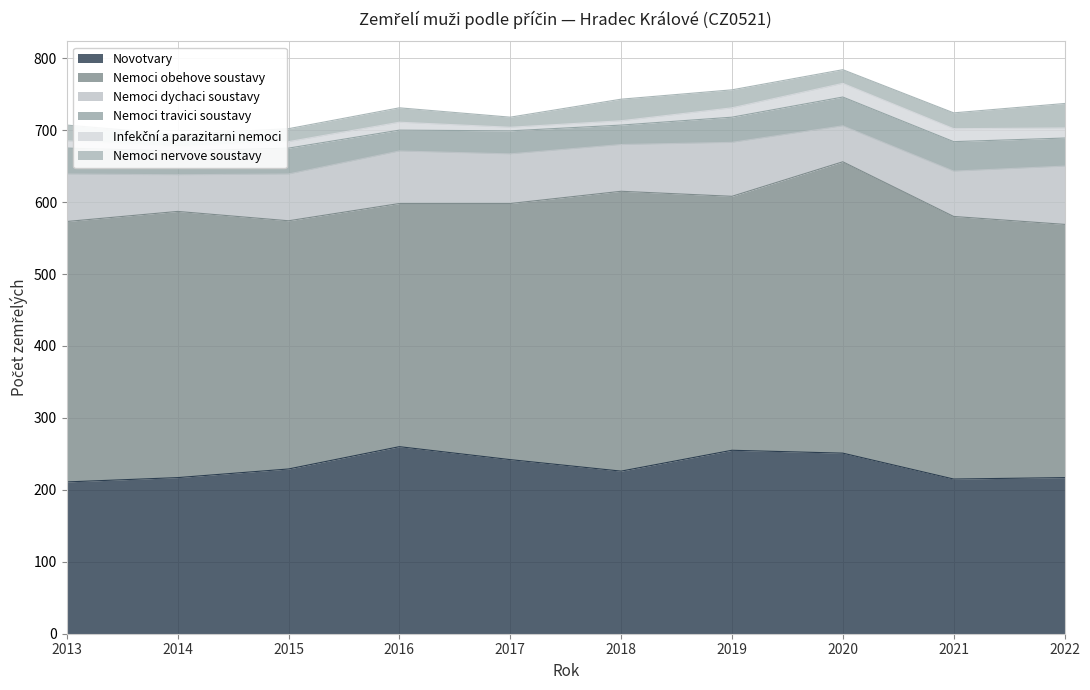

Where is the first local minimum for Nemoci obehove soustavy?

2016